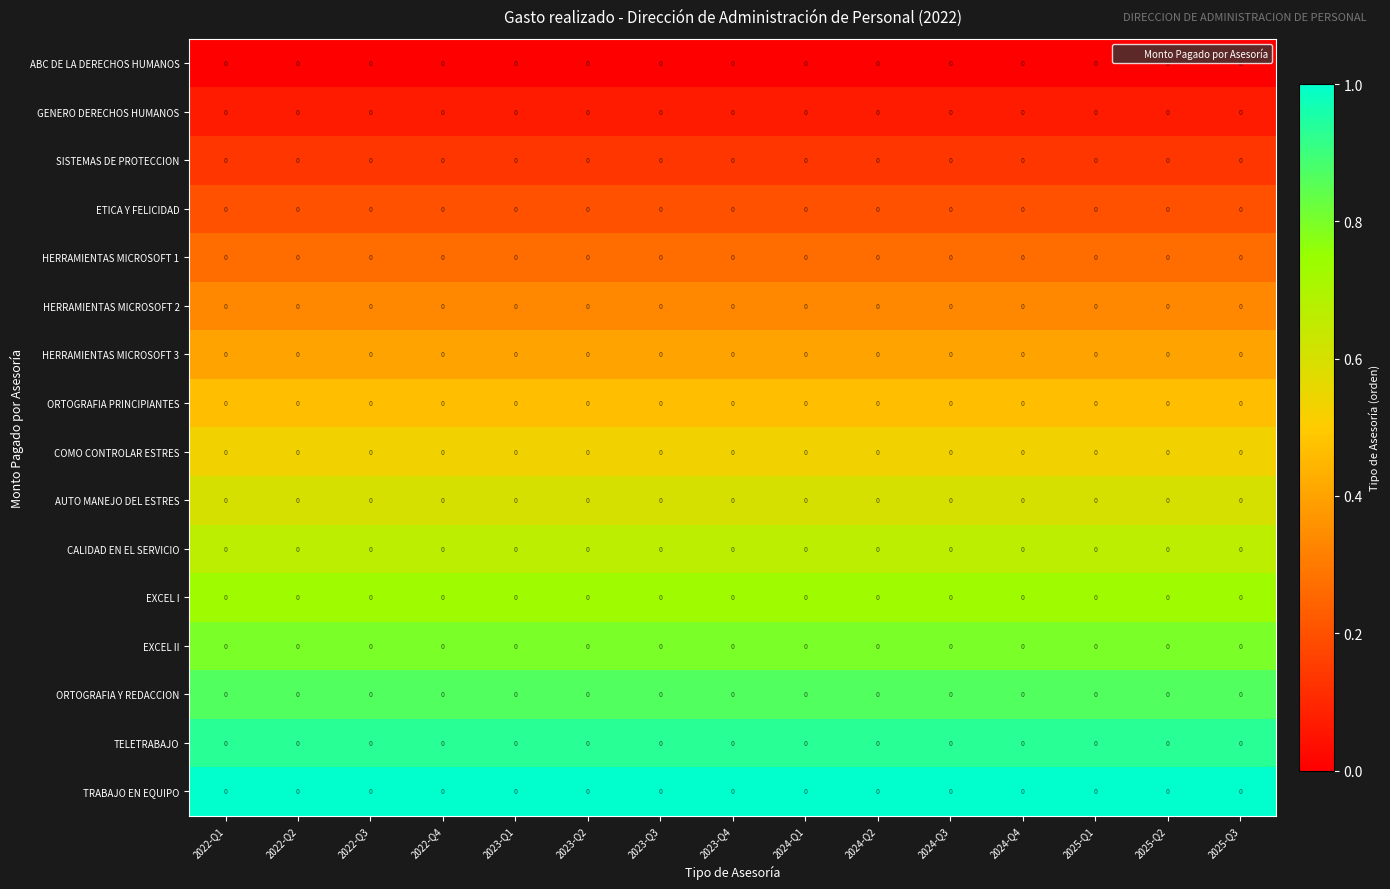

List the labels in order of ETICA Y FELICIDAD value, smallest first.

2022-Q1, 2022-Q2, 2022-Q3, 2022-Q4, 2023-Q1, 2023-Q2, 2023-Q3, 2023-Q4, 2024-Q1, 2024-Q2, 2024-Q3, 2024-Q4, 2025-Q1, 2025-Q2, 2025-Q3